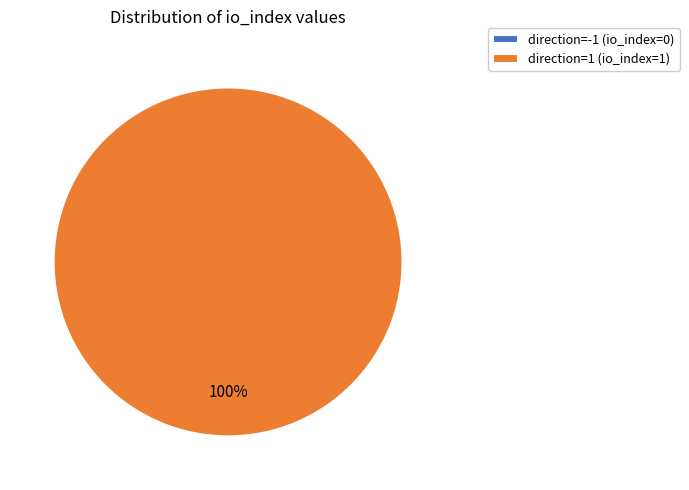

Which category has the smallest portion of the pie?

direction=-1 (io_index=0)